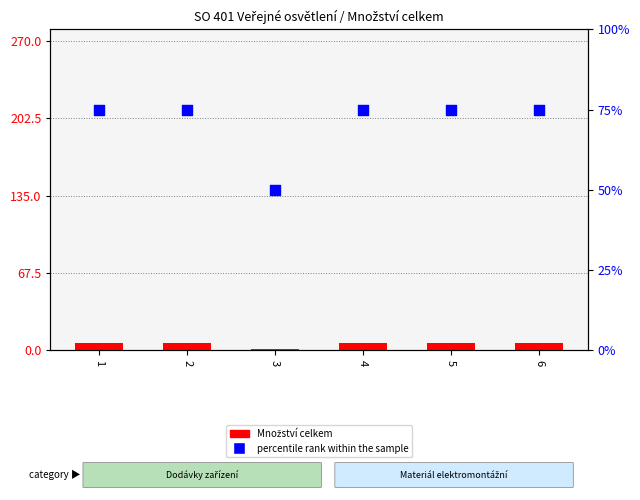

Which series reaches the maximum Y coordinate?

percentile rank within the sample